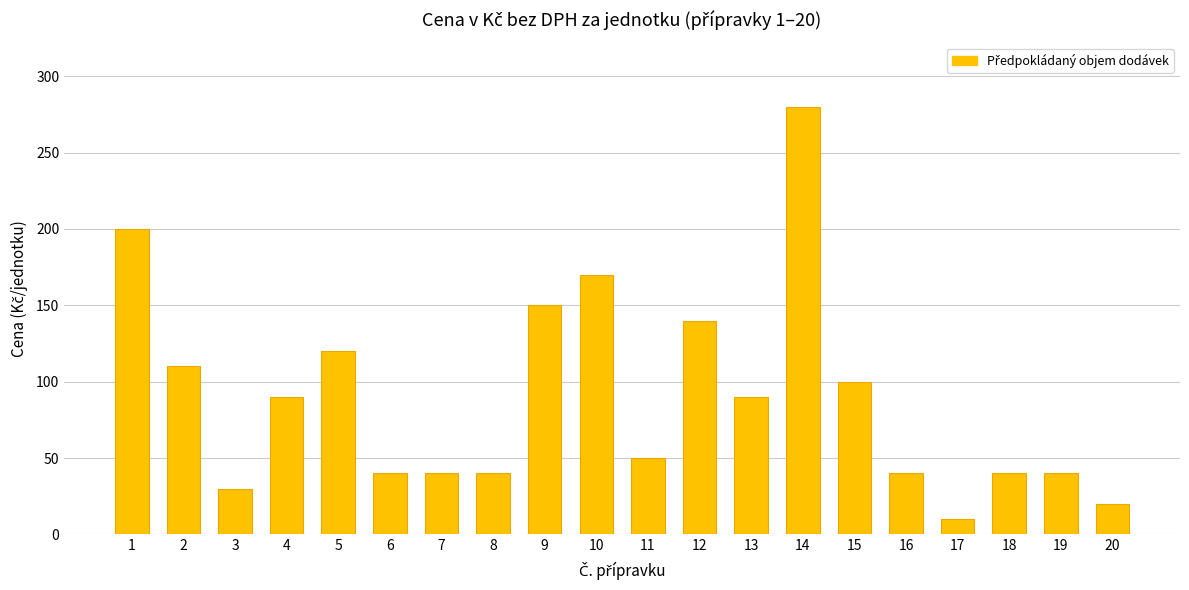

Which label corresponds to the smallest value in the chart?

17